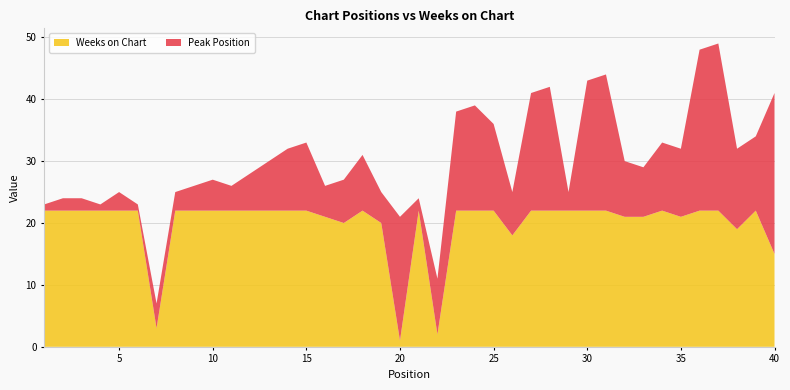

Reading right to left, transcribe all the data shown in this chart.

Peak Position: 26	12	13	27	26	11	11	8	9	22	21	3	20	19	7	14	17	16	9	2	20	5	9	7	5	11	10	8	6	4	5	4	3	4	1	3	1	2	2	1
Weeks on Chart: 15	22	19	22	22	21	22	21	21	22	22	22	22	22	18	22	22	22	2	22	1	20	22	20	21	22	22	22	22	22	22	22	22	3	22	22	22	22	22	22